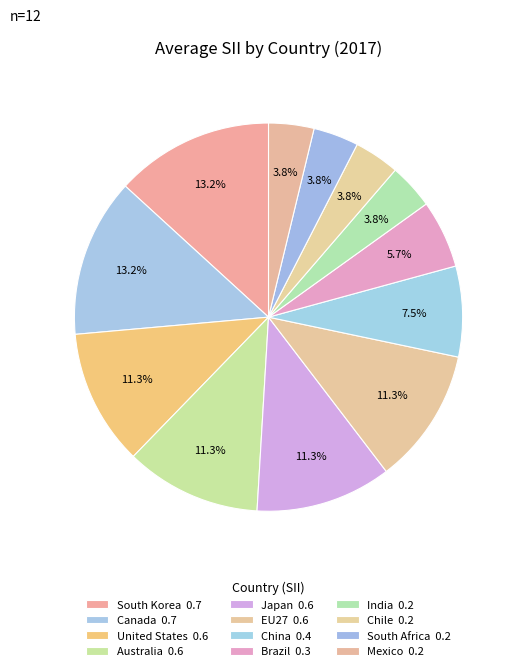

Count the number of slices in the pie.

12